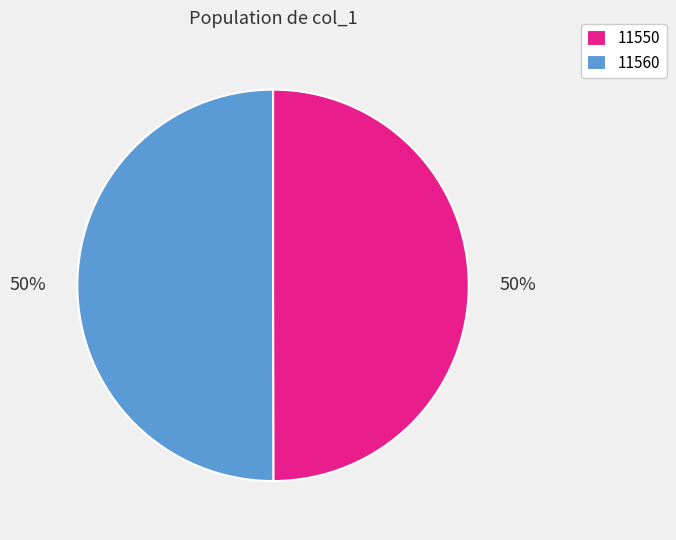

To the nearest percent, what is the combined percentage of 11550 and 11560?

100%